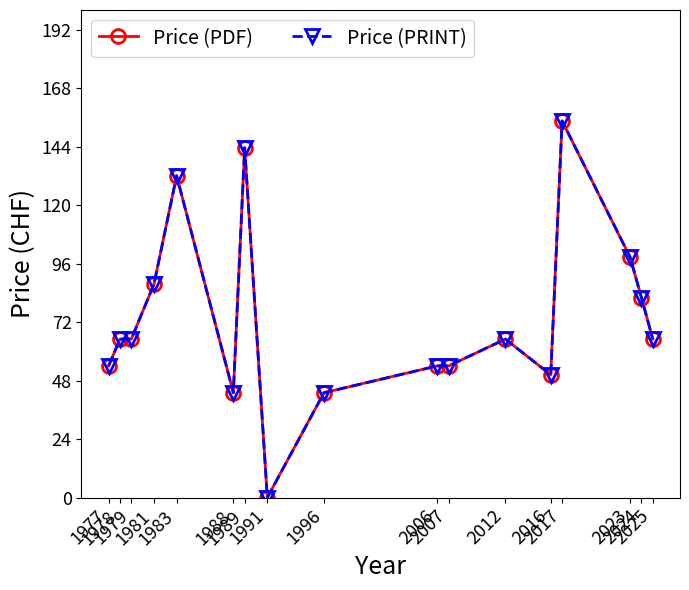

What is the sum of the Price (PRINT) values at 2024 and 1988?

125.0